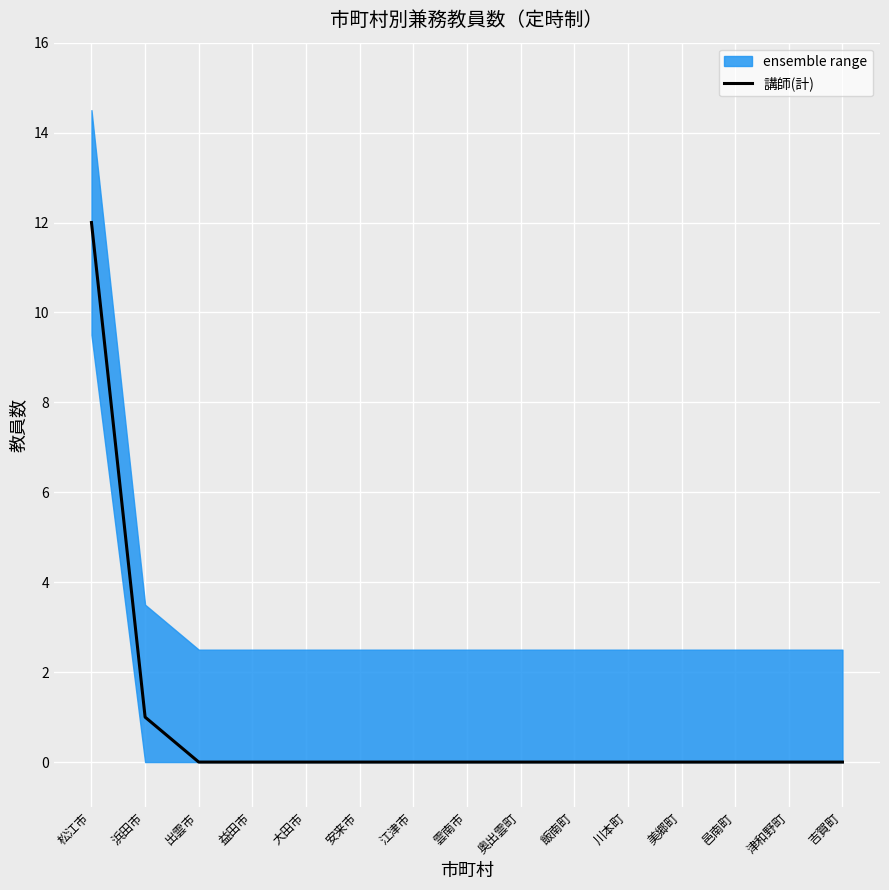

Is it true that the value at 浜田市 is 1?

False